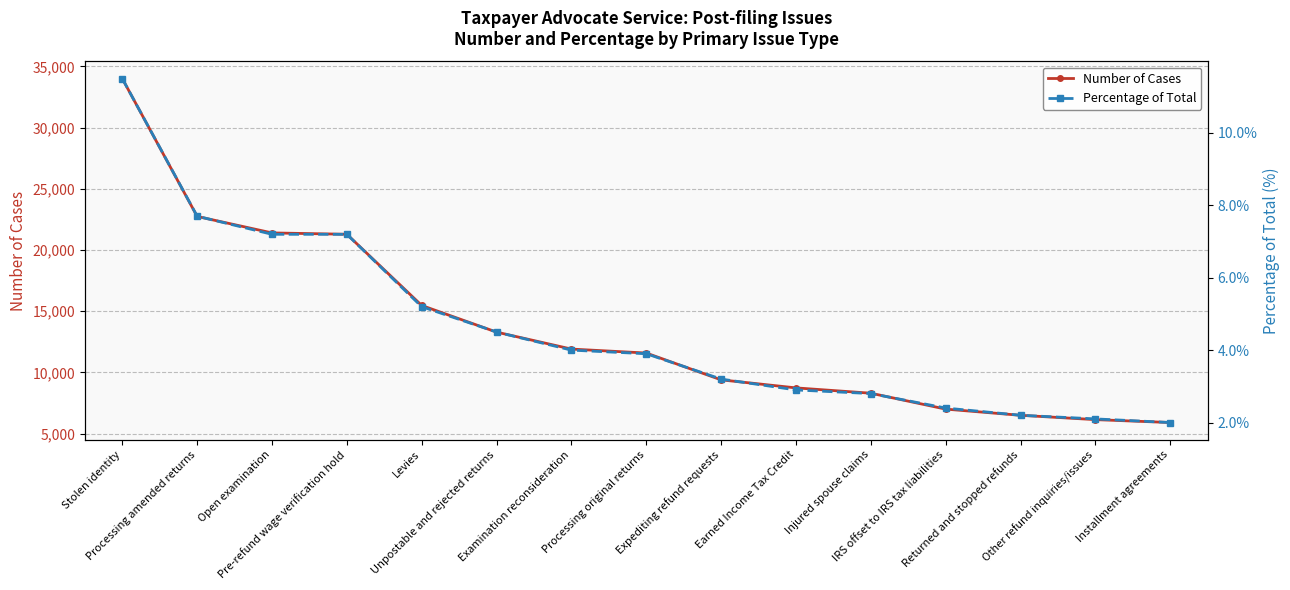

What is the total value across all series at Installment agreements?

5901.0